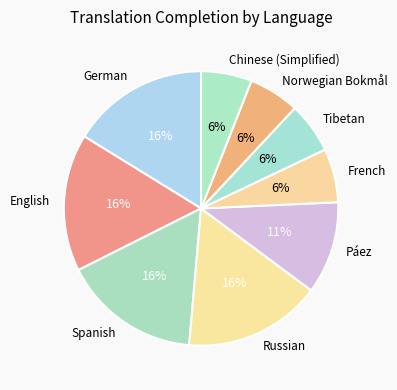

Between Chinese (Simplified) and English, which is larger?

English